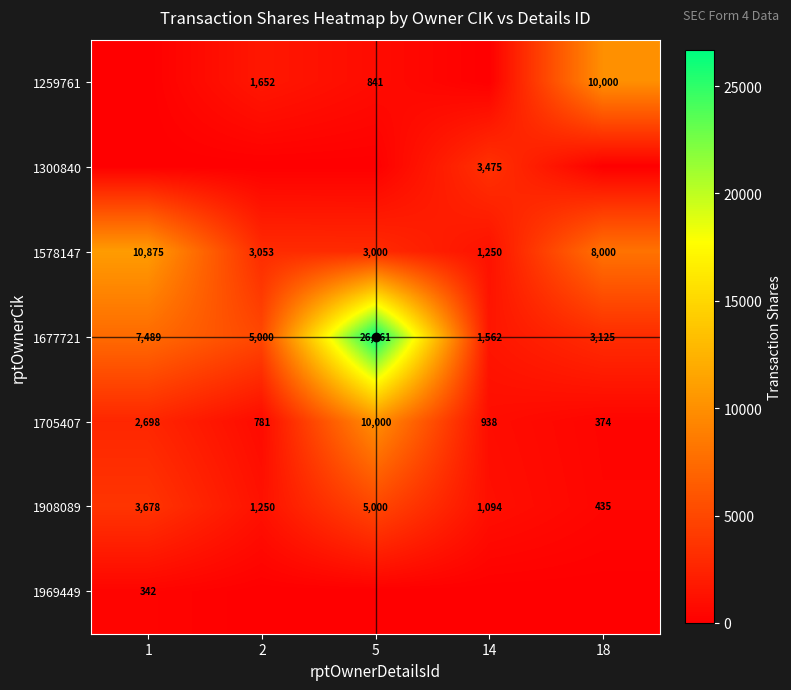

What is the difference between the second highest and minimum values in the 1677721 series?

5927